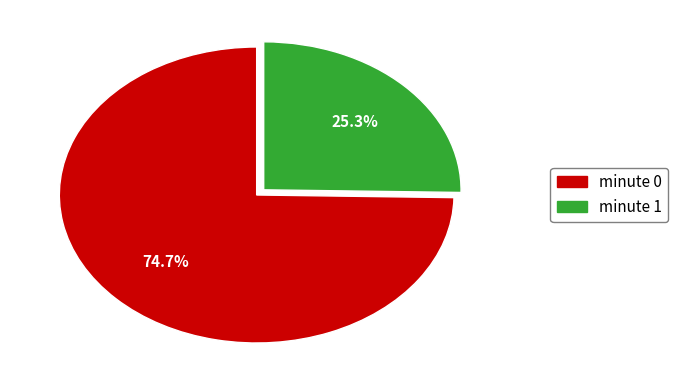

Rank the categories by value from lowest to highest.

minute 1, minute 0